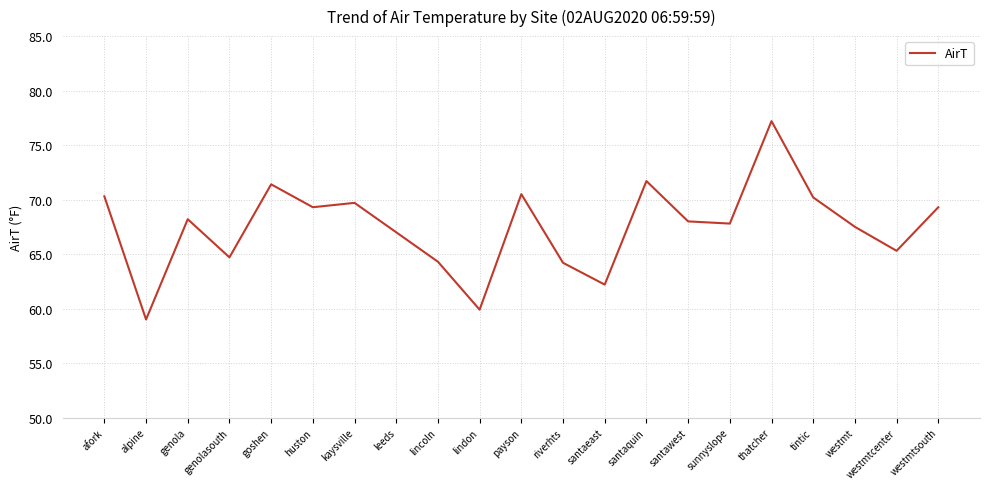

What is the average value?

67.5